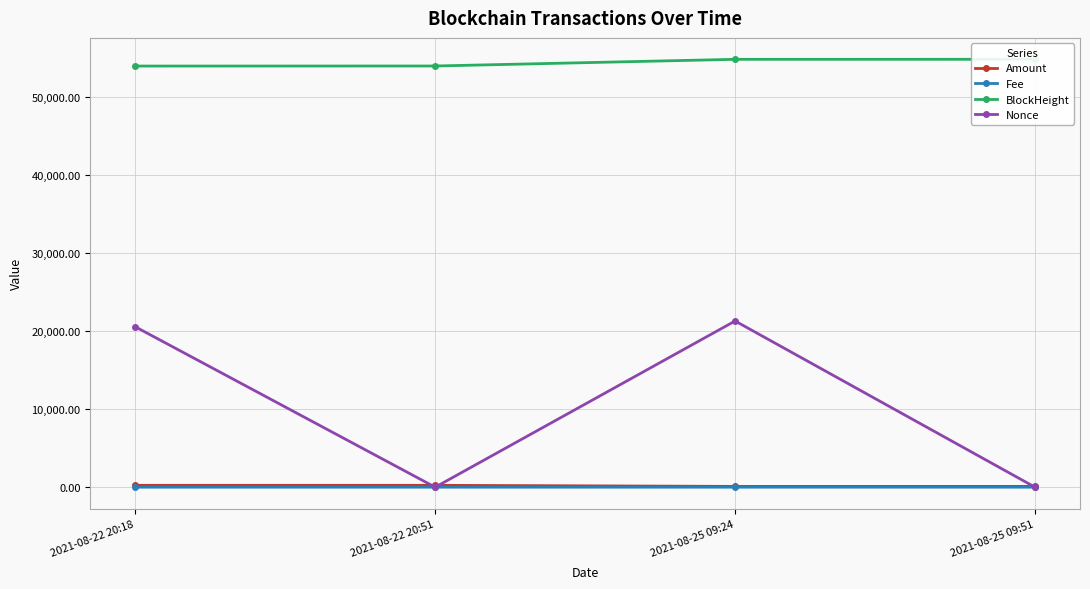

True or false: Amount and BlockHeight cross at least once.

False